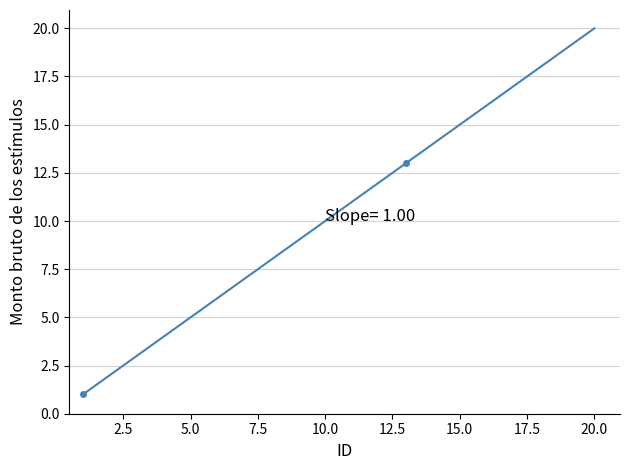

What is the difference between the maximum and second lowest values?

18